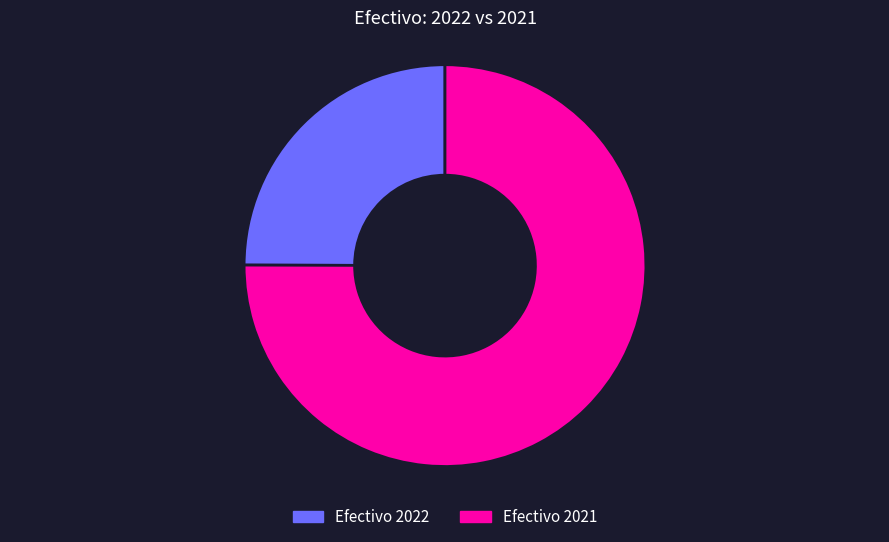

Is there any slice that represents more than half of the pie?

Yes